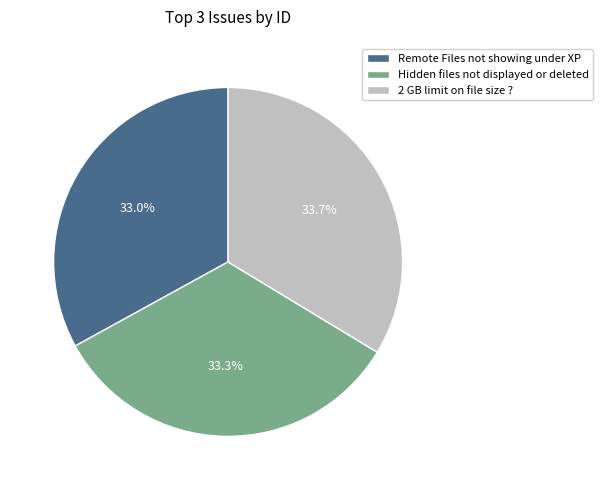

Approximately how many times larger is the value at Hidden files not displayed or deleted compared to 2 GB limit on file size ??

1.0